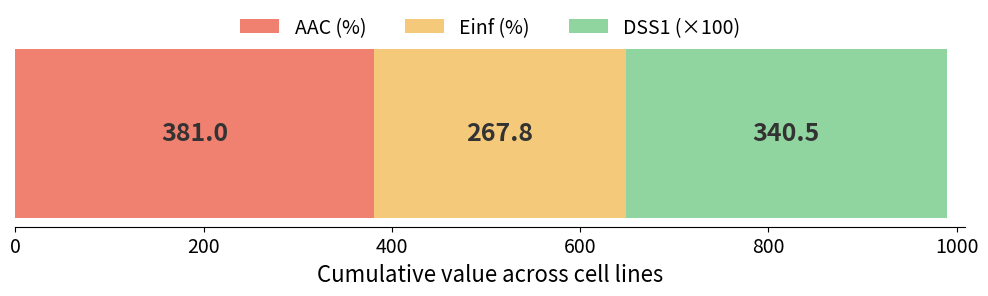

What is the maximum value for AAC (%)?

381.0